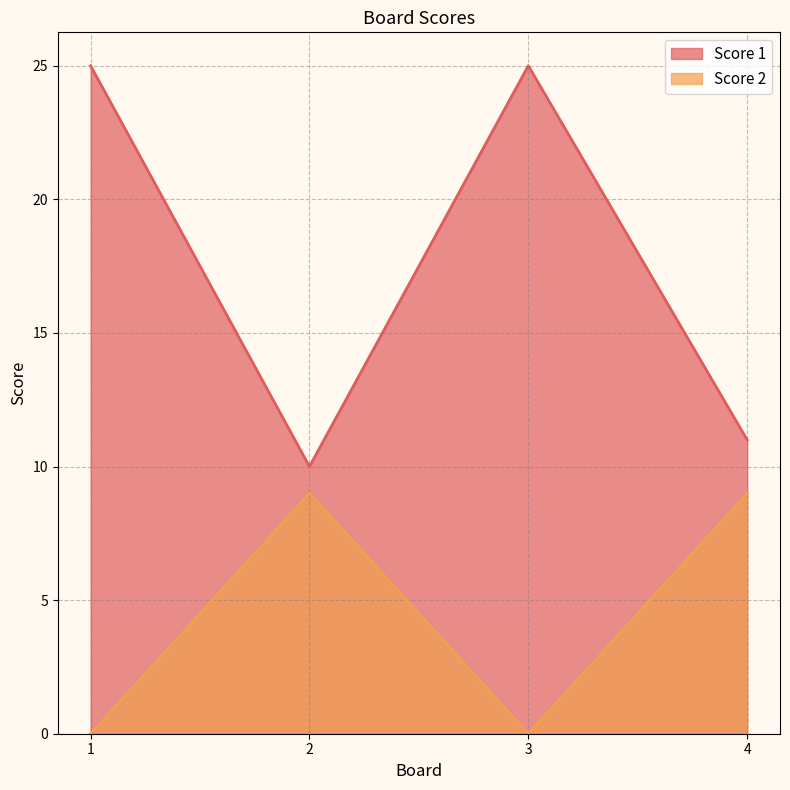

Between 1 and 4, which series saw the biggest shift?

Score 1